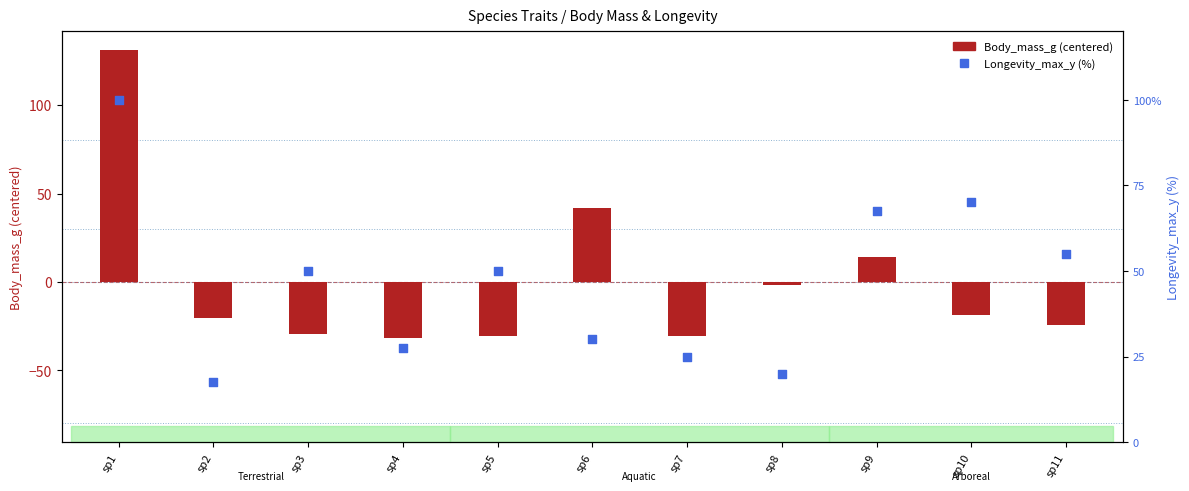

At which category is the sum across all series the highest?

sp1